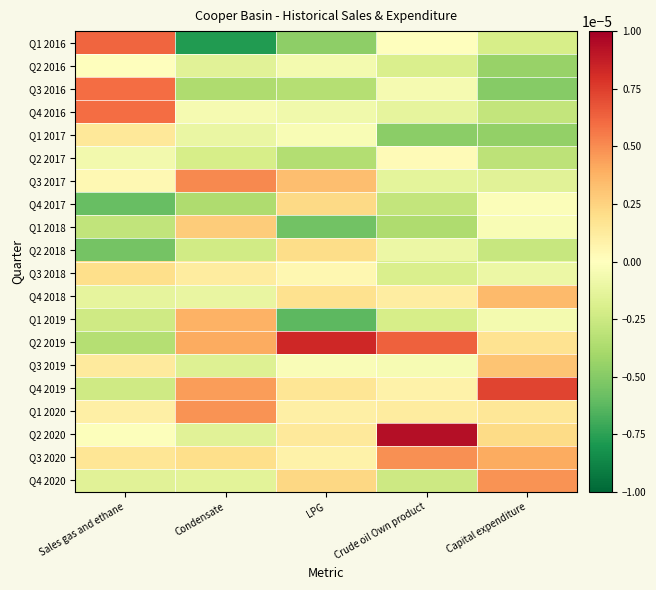

Reading left to right, list all the values displayed in this chart.

Q1 2016: Sales gas and ethane=0.0	Condensate=-0.0	LPG=-0.0	Crude oil Own product=-0.0	Capital expenditure=-0.0
Q2 2016: Sales gas and ethane=0.0	Condensate=-0.0	LPG=-0.0	Crude oil Own product=-0.0	Capital expenditure=-0.0
Q3 2016: Sales gas and ethane=0.0	Condensate=-0.0	LPG=-0.0	Crude oil Own product=-0.0	Capital expenditure=-0.0
Q4 2016: Sales gas and ethane=0.0	Condensate=-0.0	LPG=-0.0	Crude oil Own product=-0.0	Capital expenditure=-0.0
Q1 2017: Sales gas and ethane=0.0	Condensate=-0.0	LPG=-0.0	Crude oil Own product=-0.0	Capital expenditure=-0.0
Q2 2017: Sales gas and ethane=-0.0	Condensate=-0.0	LPG=-0.0	Crude oil Own product=0.0	Capital expenditure=-0.0
Q3 2017: Sales gas and ethane=0.0	Condensate=0.0	LPG=0.0	Crude oil Own product=-0.0	Capital expenditure=-0.0
Q4 2017: Sales gas and ethane=-0.0	Condensate=-0.0	LPG=0.0	Crude oil Own product=-0.0	Capital expenditure=-0.0
Q1 2018: Sales gas and ethane=-0.0	Condensate=0.0	LPG=-0.0	Crude oil Own product=-0.0	Capital expenditure=-0.0
Q2 2018: Sales gas and ethane=-0.0	Condensate=-0.0	LPG=0.0	Crude oil Own product=-0.0	Capital expenditure=-0.0
Q3 2018: Sales gas and ethane=0.0	Condensate=0.0	LPG=0.0	Crude oil Own product=-0.0	Capital expenditure=-0.0
Q4 2018: Sales gas and ethane=-0.0	Condensate=-0.0	LPG=0.0	Crude oil Own product=0.0	Capital expenditure=0.0
Q1 2019: Sales gas and ethane=-0.0	Condensate=0.0	LPG=-0.0	Crude oil Own product=-0.0	Capital expenditure=-0.0
Q2 2019: Sales gas and ethane=-0.0	Condensate=0.0	LPG=0.0	Crude oil Own product=0.0	Capital expenditure=0.0
Q3 2019: Sales gas and ethane=0.0	Condensate=-0.0	LPG=-0.0	Crude oil Own product=-0.0	Capital expenditure=0.0
Q4 2019: Sales gas and ethane=-0.0	Condensate=0.0	LPG=0.0	Crude oil Own product=0.0	Capital expenditure=0.0
Q1 2020: Sales gas and ethane=0.0	Condensate=0.0	LPG=0.0	Crude oil Own product=0.0	Capital expenditure=0.0
Q2 2020: Sales gas and ethane=-0.0	Condensate=-0.0	LPG=0.0	Crude oil Own product=0.0	Capital expenditure=0.0
Q3 2020: Sales gas and ethane=0.0	Condensate=0.0	LPG=0.0	Crude oil Own product=0.0	Capital expenditure=0.0
Q4 2020: Sales gas and ethane=-0.0	Condensate=-0.0	LPG=0.0	Crude oil Own product=-0.0	Capital expenditure=0.0